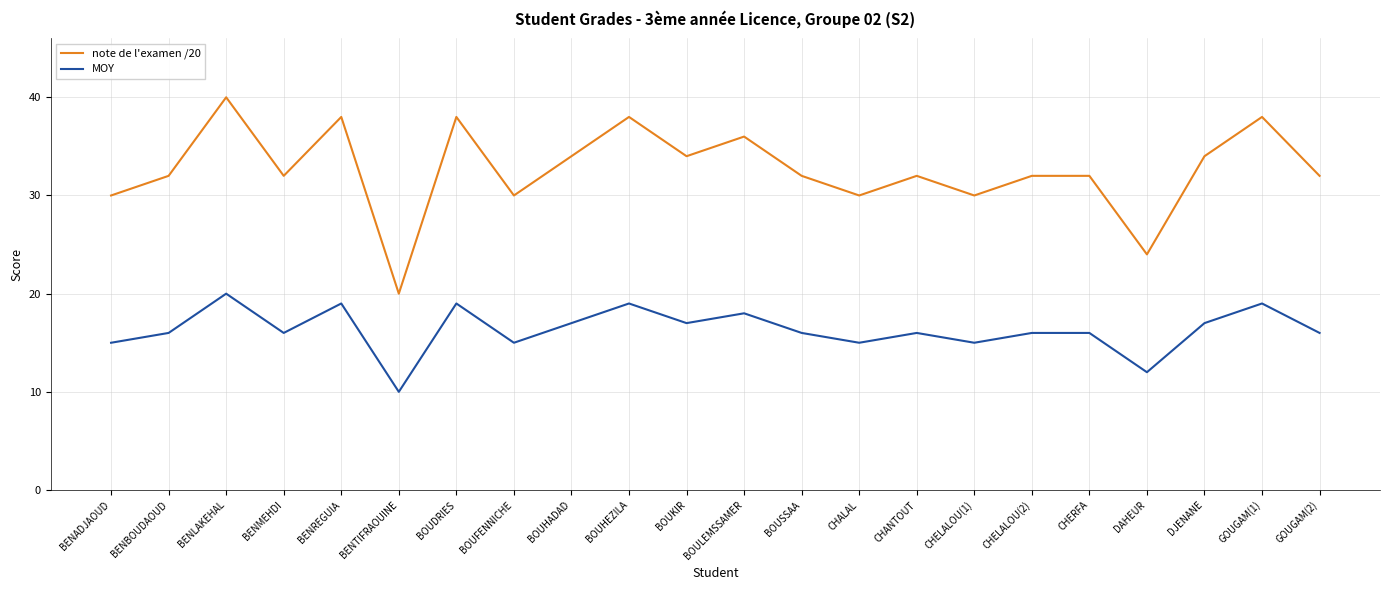

What is the maximum value shown in the chart?

40